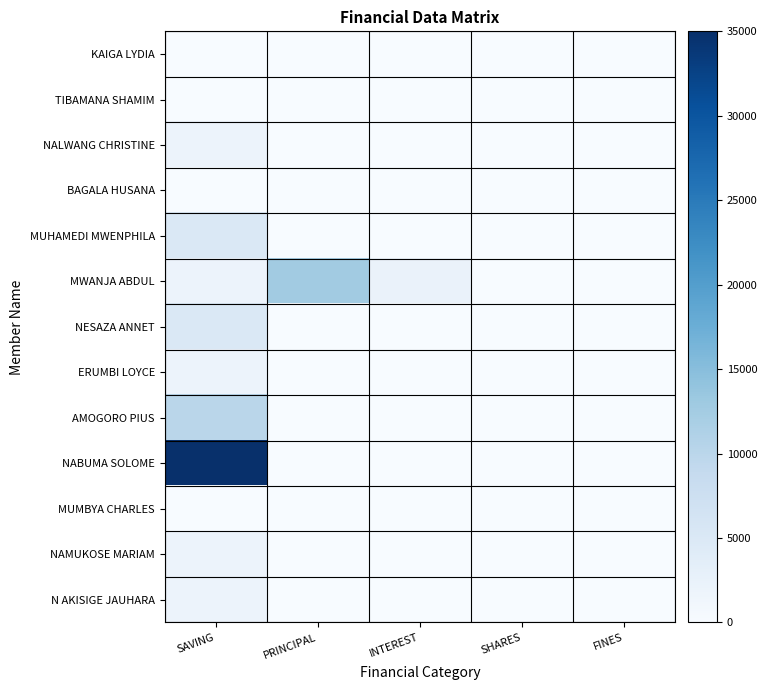

Reading right to left, list all the values displayed in this chart.

KAIGA LYDIA: FINES=0	SHARES=0	INTEREST=0	PRINCIPAL=0	SAVING=0
TIBAMANA SHAMIM: FINES=0	SHARES=0	INTEREST=0	PRINCIPAL=0	SAVING=0
NALWANG CHRISTINE: FINES=0	SHARES=0	INTEREST=0	PRINCIPAL=0	SAVING=2000
BAGALA HUSANA: FINES=0	SHARES=0	INTEREST=0	PRINCIPAL=0	SAVING=0
MUHAMEDI MWENPHILA: FINES=0	SHARES=0	INTEREST=0	PRINCIPAL=0	SAVING=5000
MWANJA ABDUL: FINES=0	SHARES=0	INTEREST=2300	PRINCIPAL=12700	SAVING=2000
NESAZA ANNET: FINES=0	SHARES=0	INTEREST=0	PRINCIPAL=0	SAVING=5000
ERUMBI LOYCE: FINES=0	SHARES=0	INTEREST=0	PRINCIPAL=0	SAVING=2000
AMOGORO PIUS: FINES=0	SHARES=0	INTEREST=0	PRINCIPAL=0	SAVING=10000
NABUMA SOLOME: FINES=0	SHARES=0	INTEREST=0	PRINCIPAL=0	SAVING=35000
MUMBYA CHARLES: FINES=0	SHARES=0	INTEREST=0	PRINCIPAL=0	SAVING=0
NAMUKOSE MARIAM: FINES=0	SHARES=0	INTEREST=0	PRINCIPAL=0	SAVING=2000
N AKISIGE JAUHARA: FINES=0	SHARES=0	INTEREST=0	PRINCIPAL=0	SAVING=2000